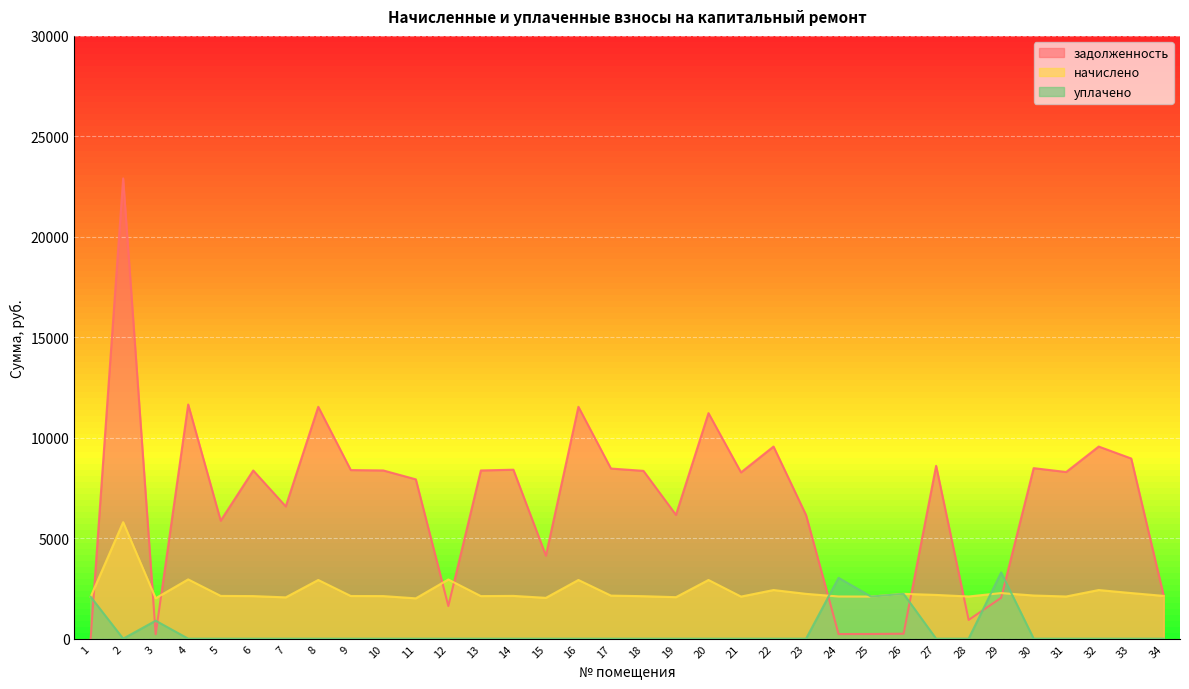

Which category has the lowest value in the уплачено series?

2